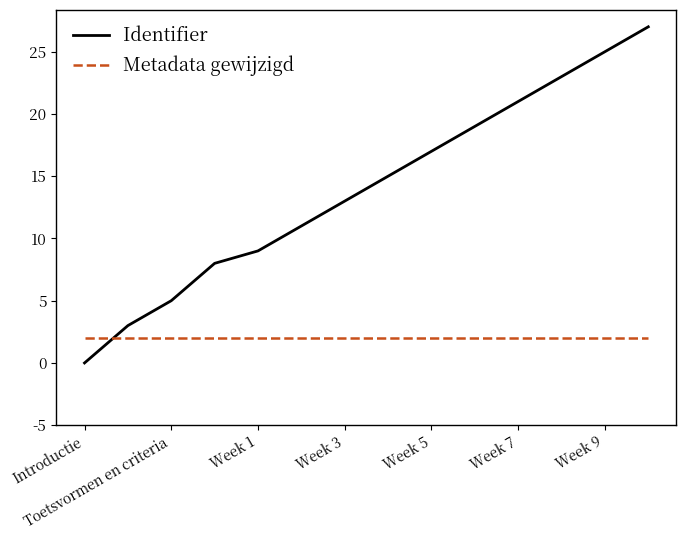

Which series has the largest range (max minus min)?

Identifier